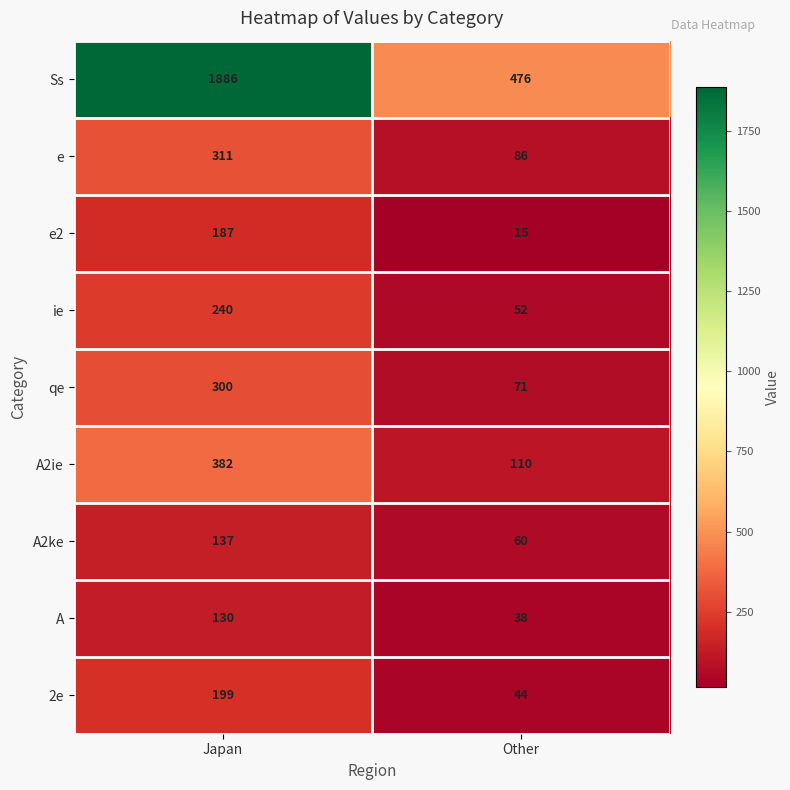

The value of e2 at Japan is 187. True or false?

True